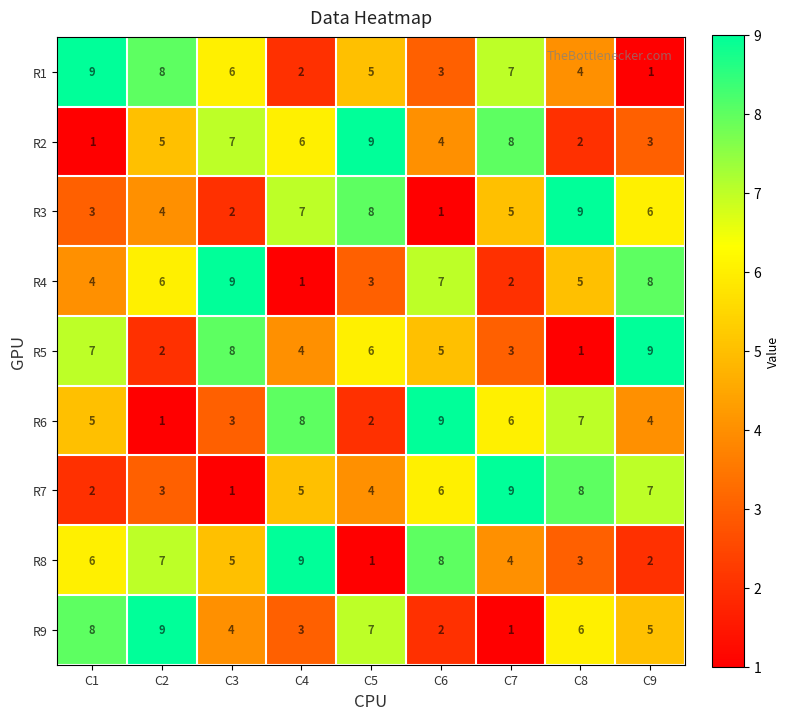

How many distinct data groups are displayed?

9